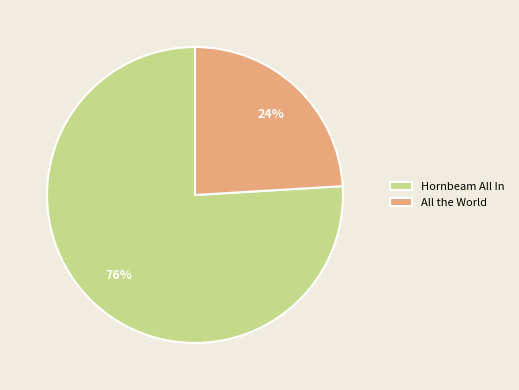

What percentage is the Hornbeam All In slice, to the nearest percent?

76%